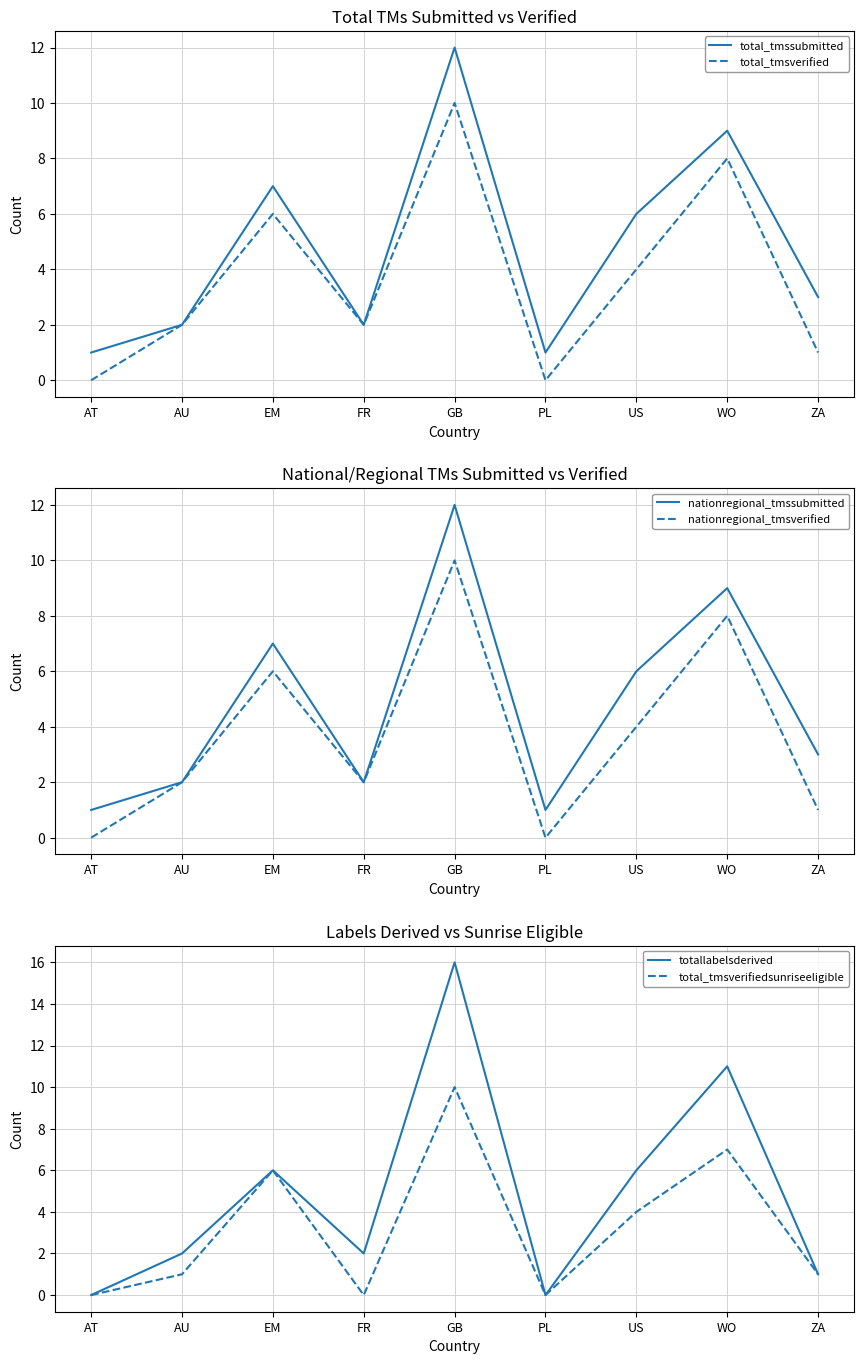

At which label does total_tmssubmitted reach its minimum?

AT